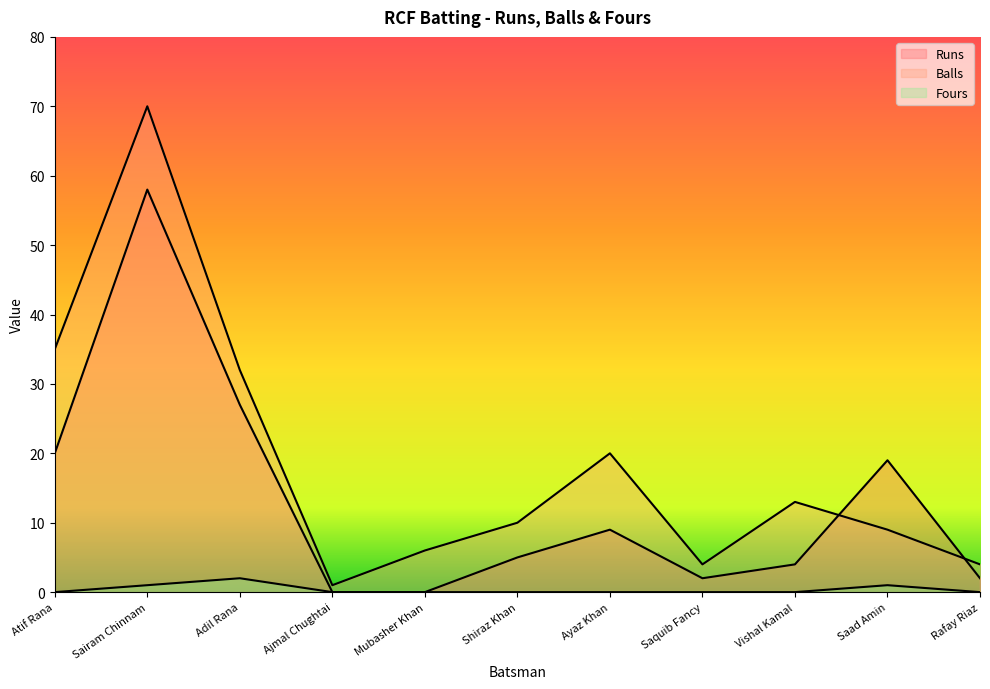

At which label does Runs first exceed 5?

Atif Rana